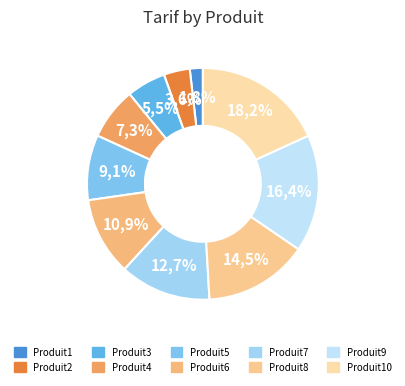

What is the change in value from Produit5 to Produit8?

+3